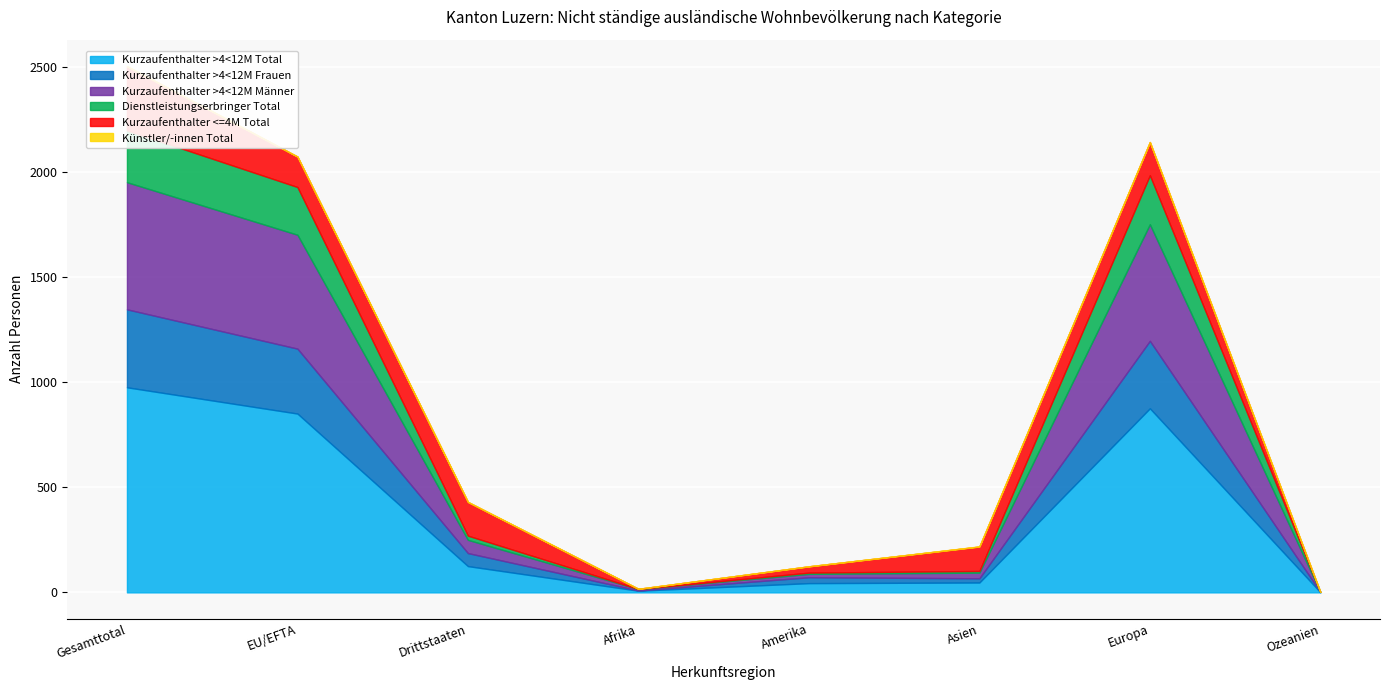

What is the difference between the Künstler/-innen Total values at Europa and Gesamttotal?

1